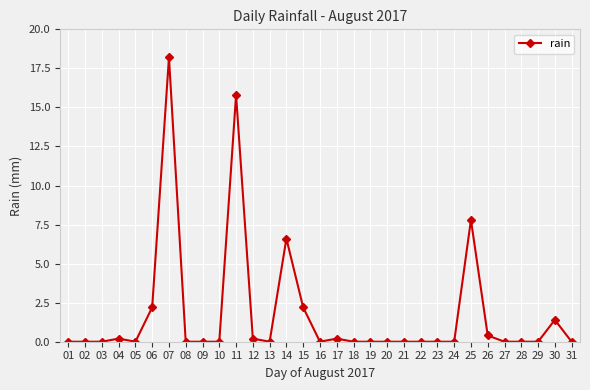

True or false: there are more than 0 points higher than both neighbors.

True